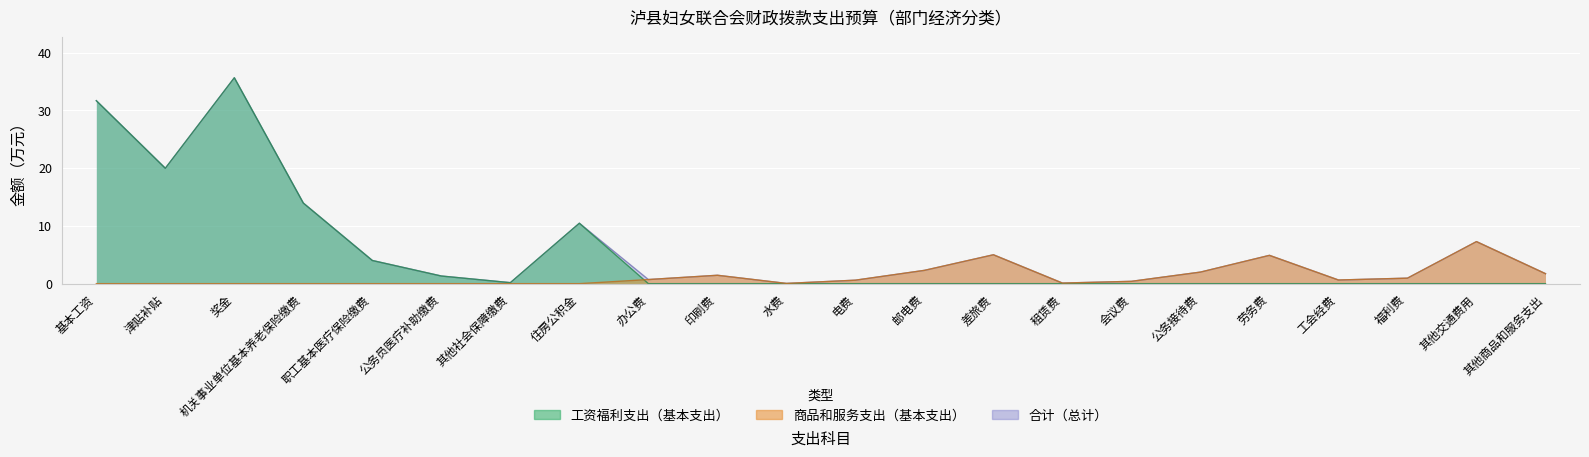

What is the sum of all 合计（总计） values?

145.3